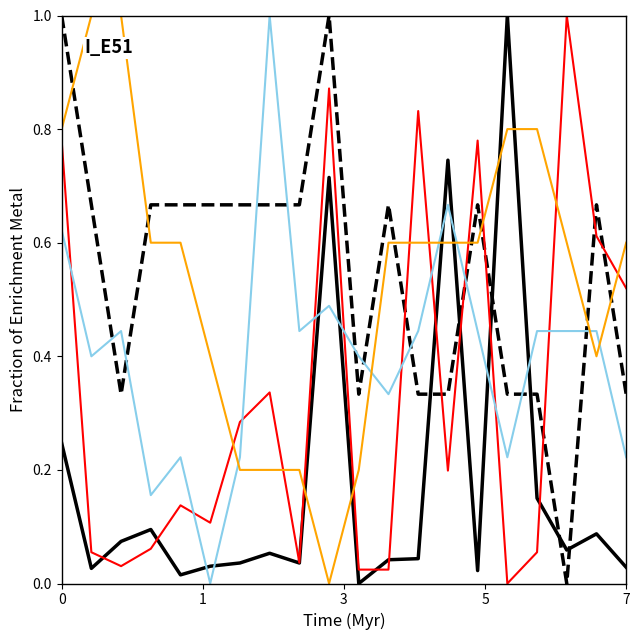

What is the maximum value shown in the chart?

1.0